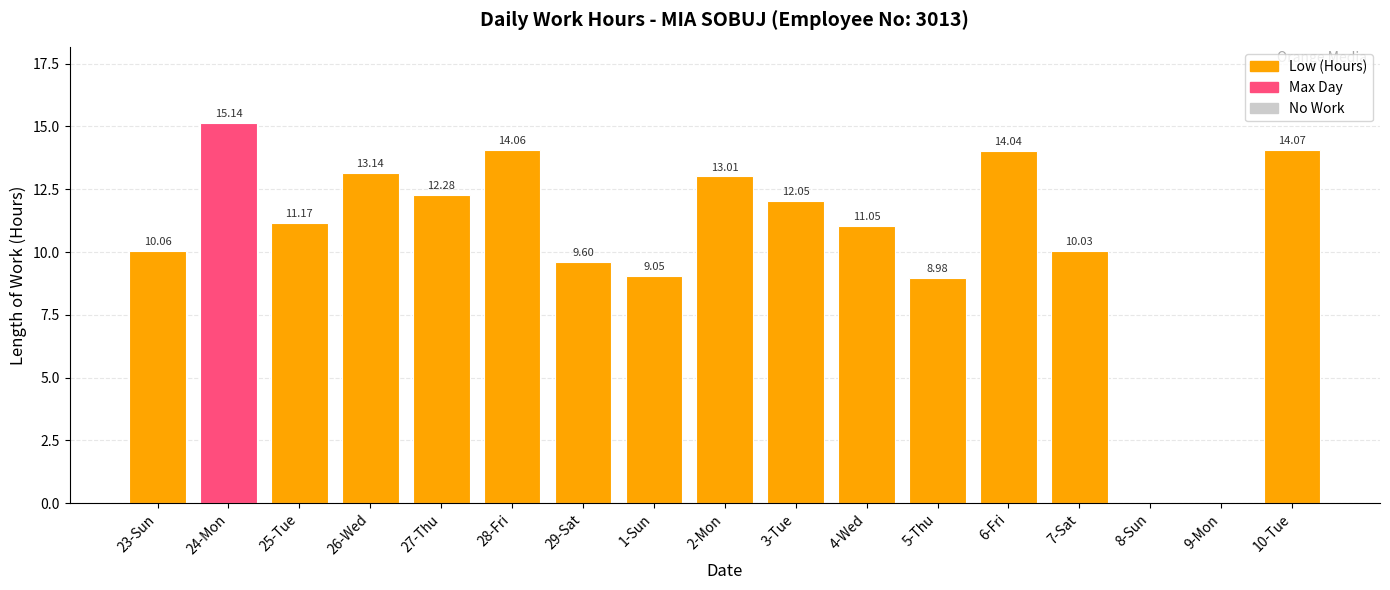

Is it true that the value at 6-Fri is 14.0?

True